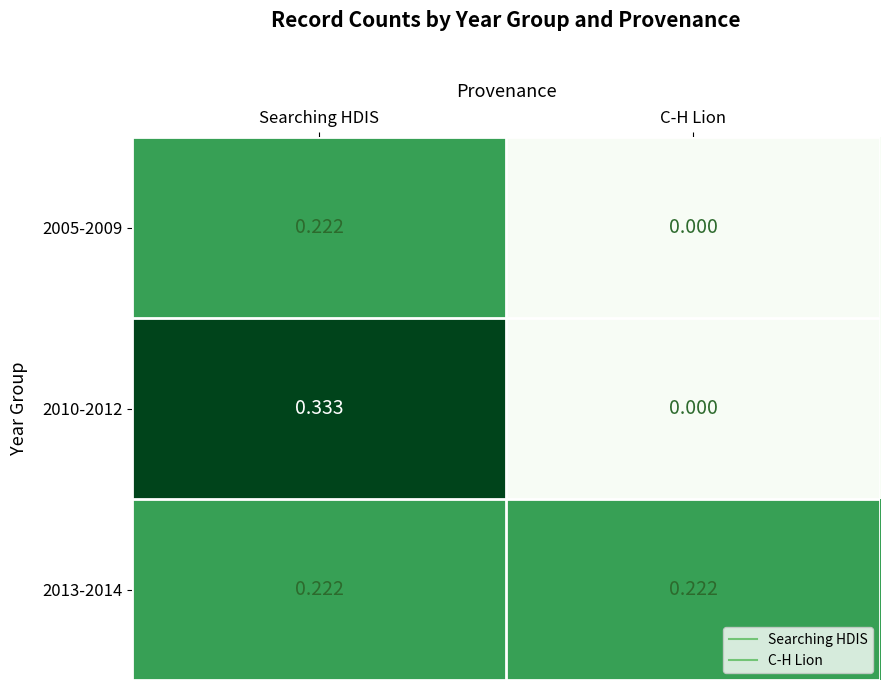

List the labels in order of 2005-2009 value, largest first.

Searching HDIS, C-H Lion